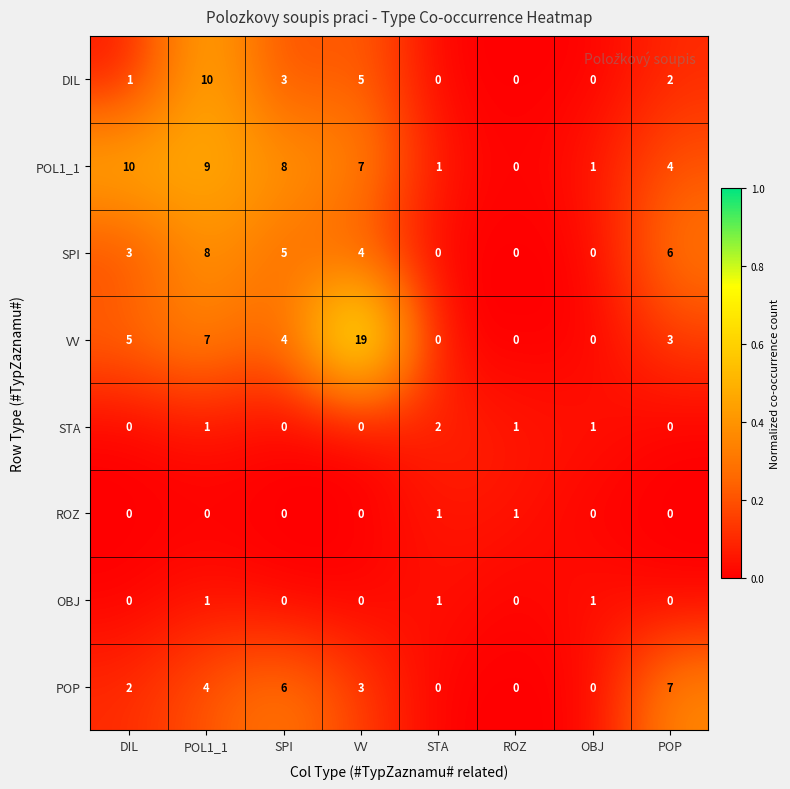

What is the spread (max minus min) of values at VV?

19